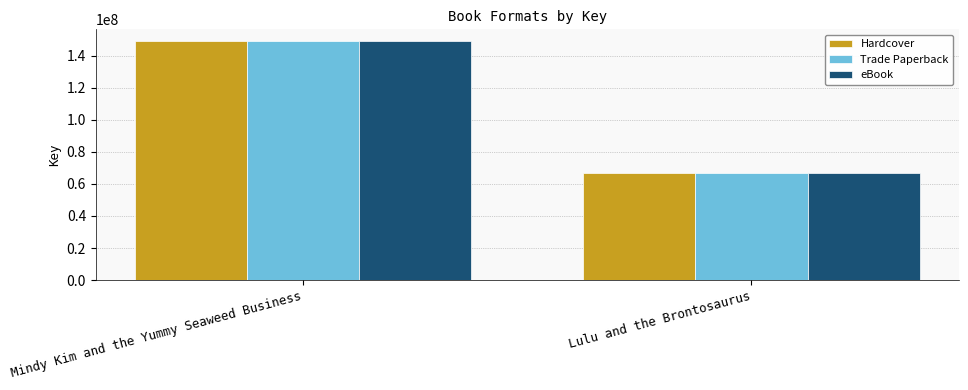

What is the difference between the Trade Paperback values at Mindy Kim and the Yummy Seaweed Business and Lulu and the Brontosaurus?

81917660